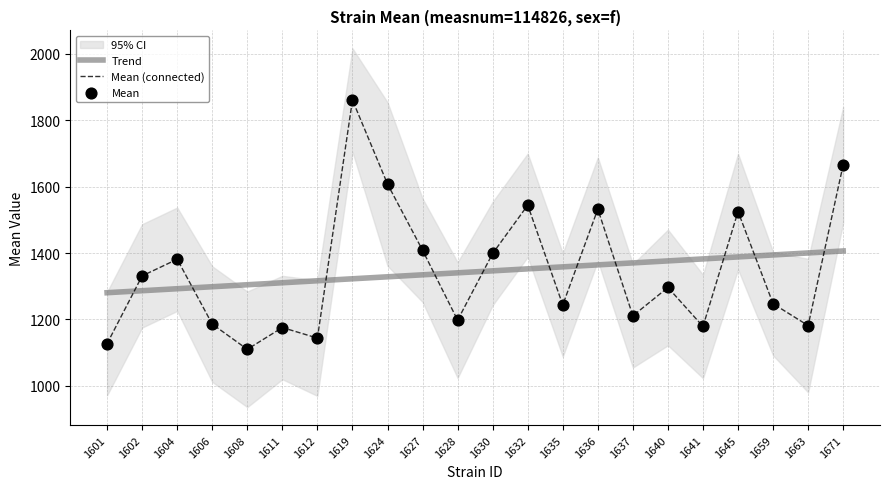

At how many categories does at least one series exceed 1222?

22